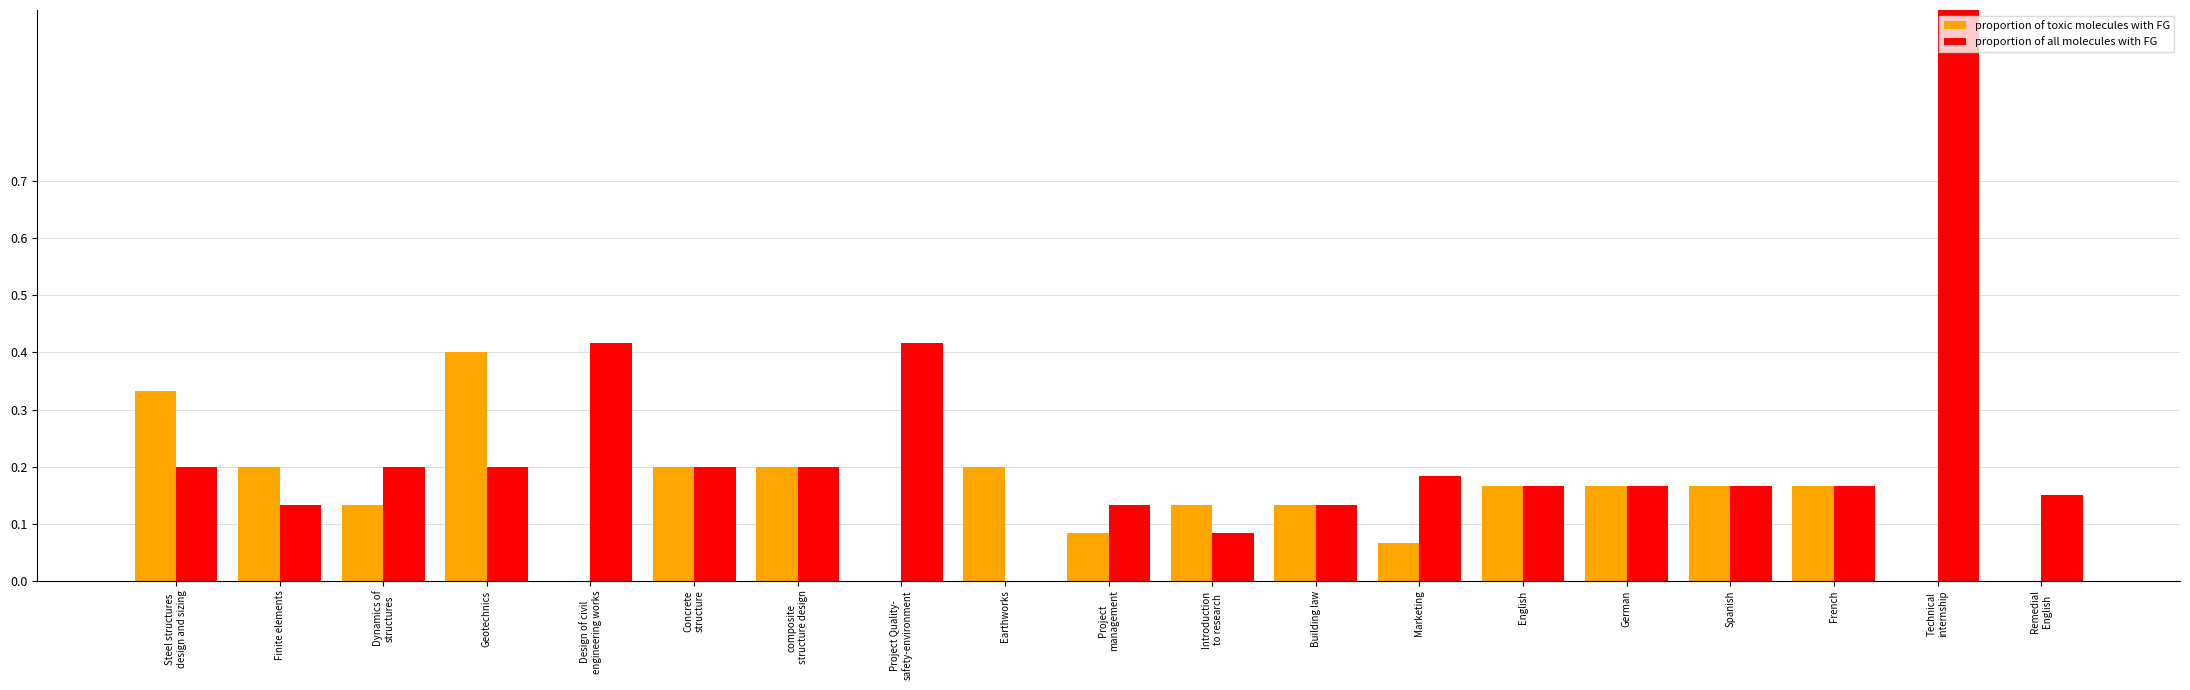

Which category has the highest value in the proportion of toxic molecules with FG series?

Geotechnics